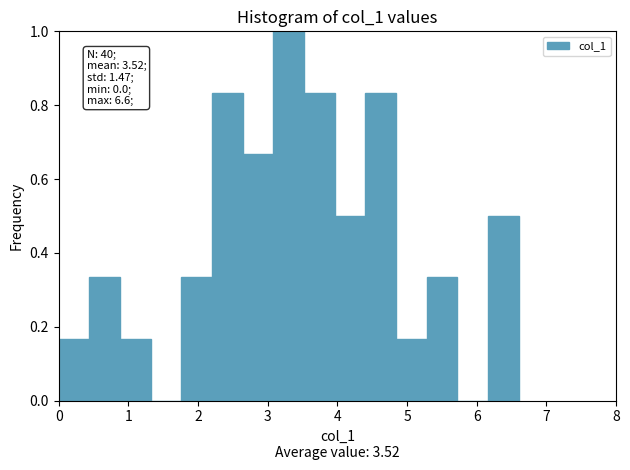

Over which range of the x-axis is the bar tallest?

3.08 to 3.52